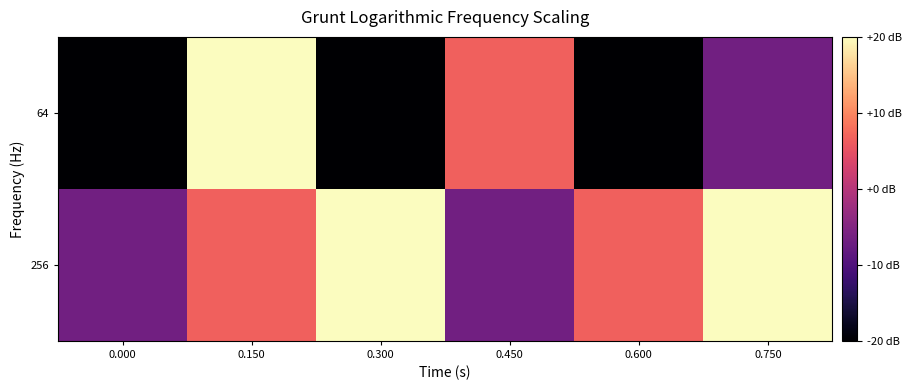

Reading left to right, transcribe all the data shown in this chart.

64: 0.000=1	0.150=4	0.300=1	0.450=3	0.600=1	0.750=2
256: 0.000=2	0.150=3	0.300=4	0.450=2	0.600=3	0.750=4